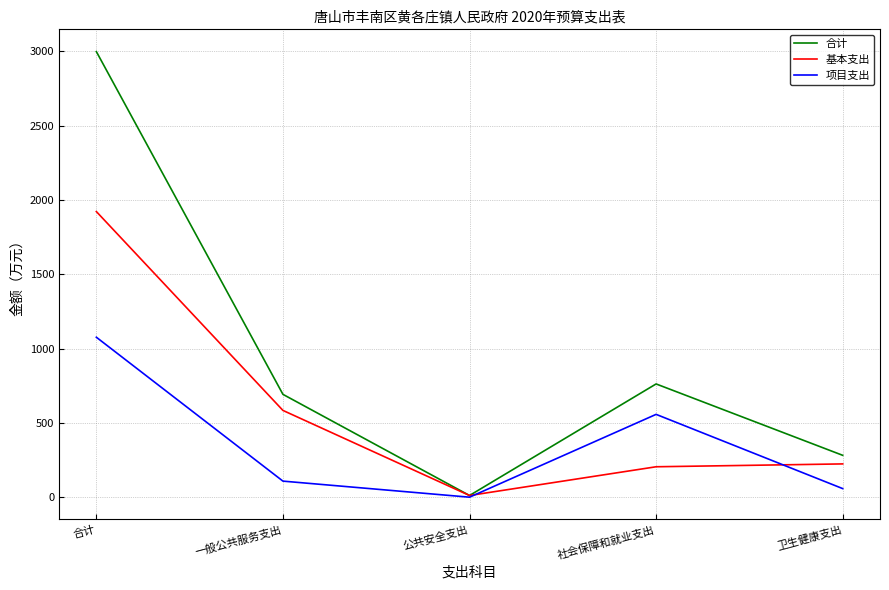

What are all the series names shown in the legend?

合计, 基本支出, 项目支出